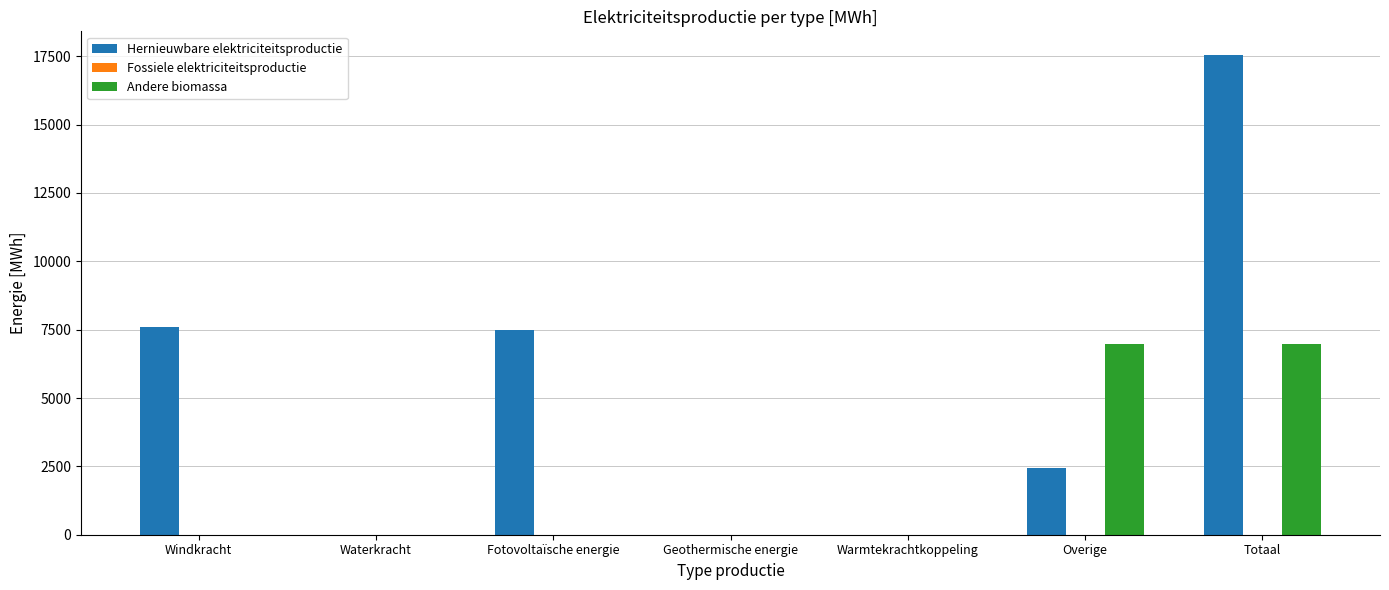

At which category is the sum across all series the highest?

Totaal